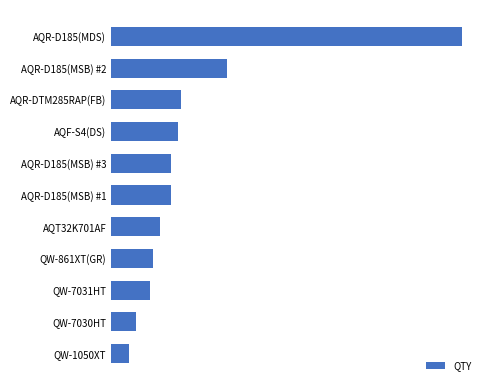

Does the chart contain any negative values?

No